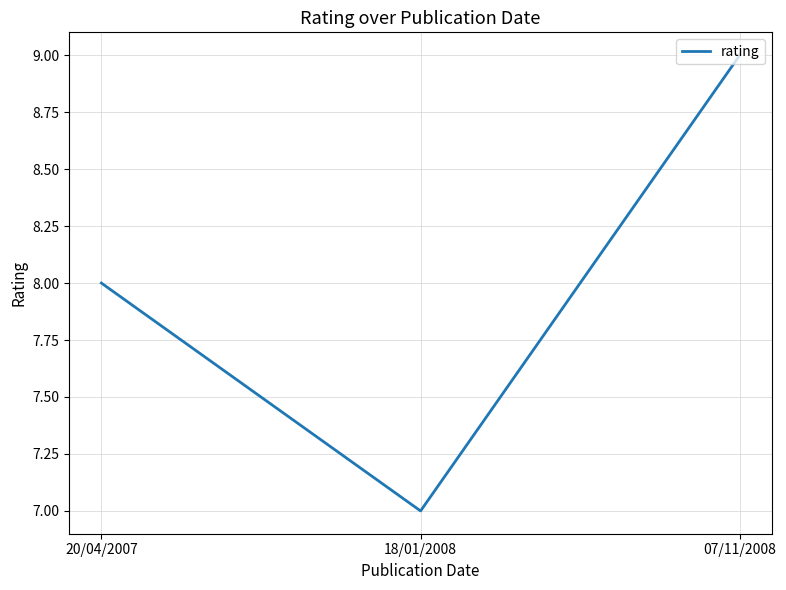

What is the sum of all values?

24